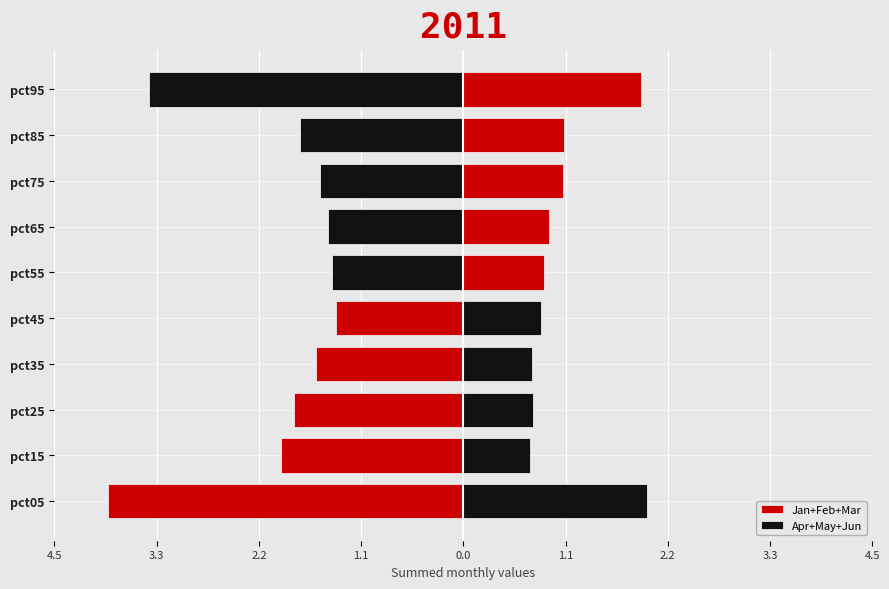

Is it true that Apr equals 0.5 at pct55?

False